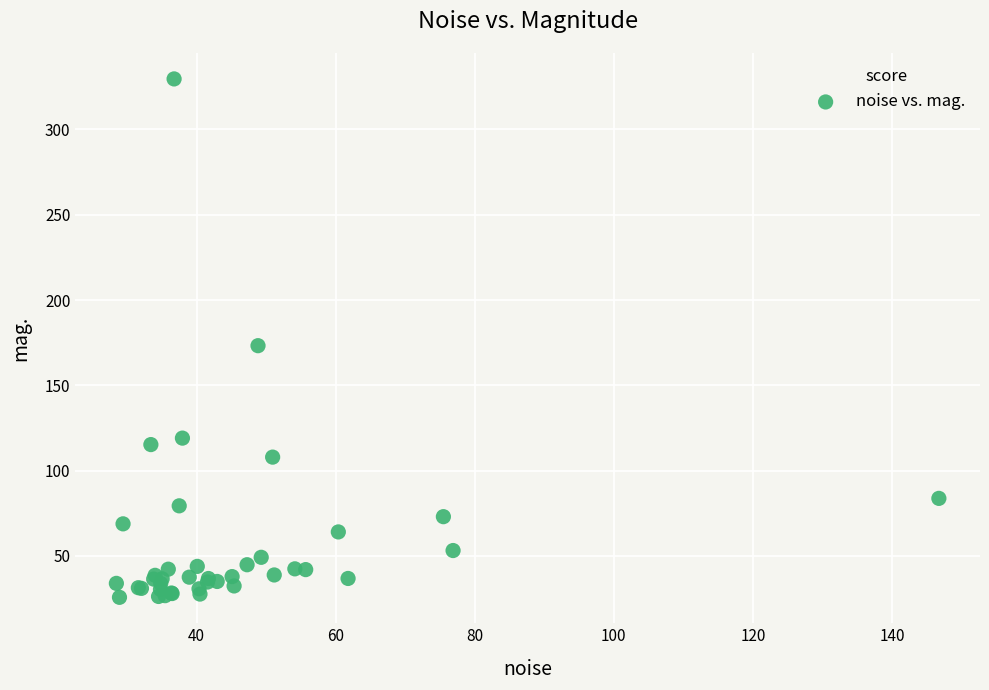

What Y value in the scatter plot is closest to 177?

173.2